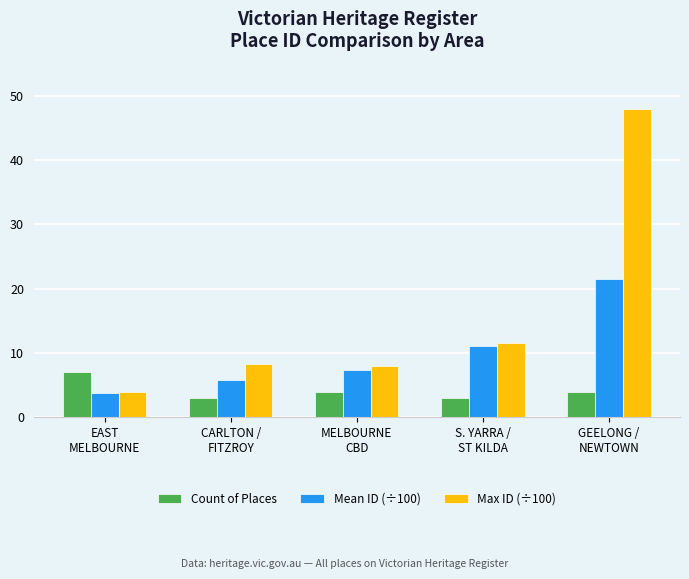

Where is Max ID (÷100) nearest to the value 25?

S. YARRA /
ST KILDA